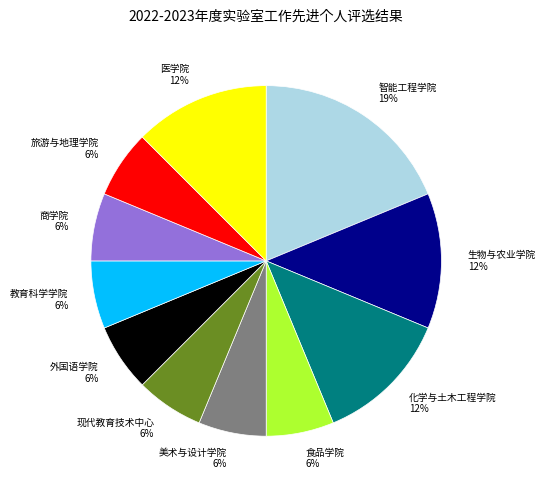

To the nearest percent, what is the difference between the 生物与农业学院 and 外国语学院 slice percentages?

6%